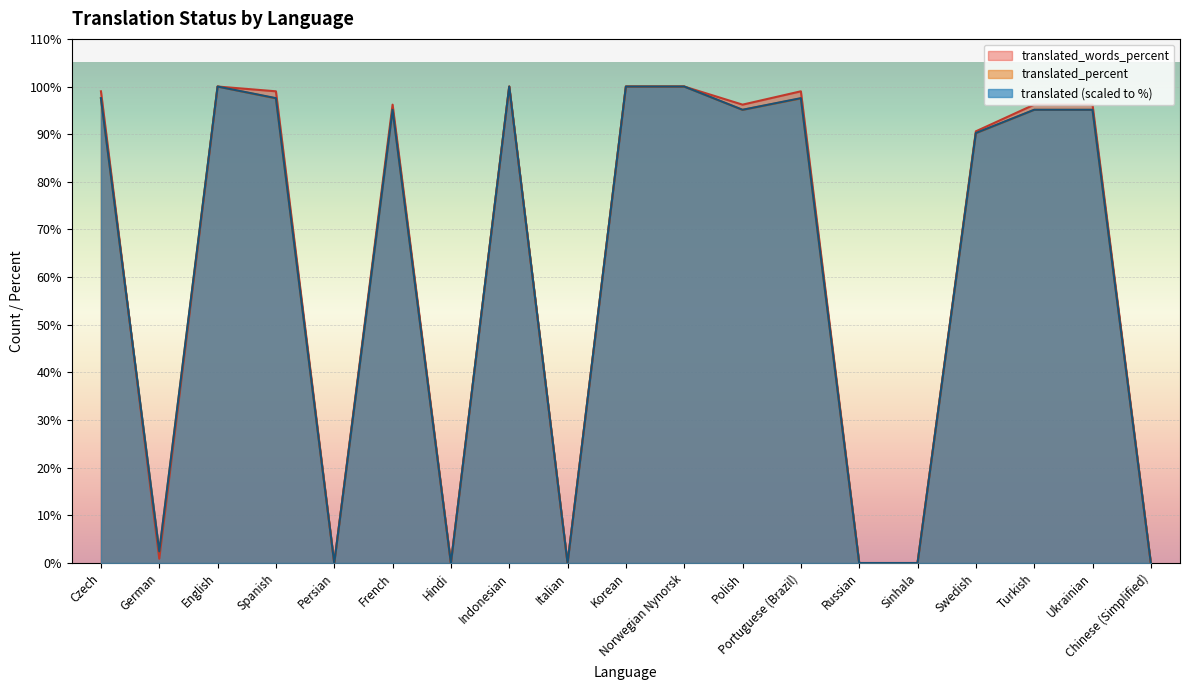

What is the label of the 4th point from the left?

Spanish